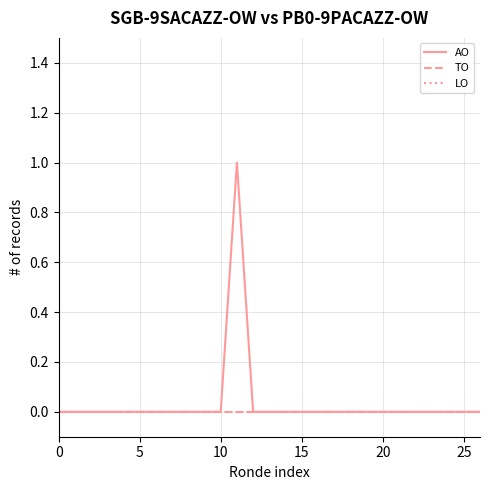

Reading left to right, what are all the values shown in this chart?

AO: 0	0	0	0	0	0	0	0	0	0	0	1	0	0	0	0	0	0	0	0	0	0	0	0	0	0	0
TO: 0	0	0	0	0	0	0	0	0	0	0	0	0	0	0	0	0	0	0	0	0	0	0	0	0	0	0
LO: 0	0	0	0	0	0	0	0	0	0	0	0	0	0	0	0	0	0	0	0	0	0	0	0	0	0	0